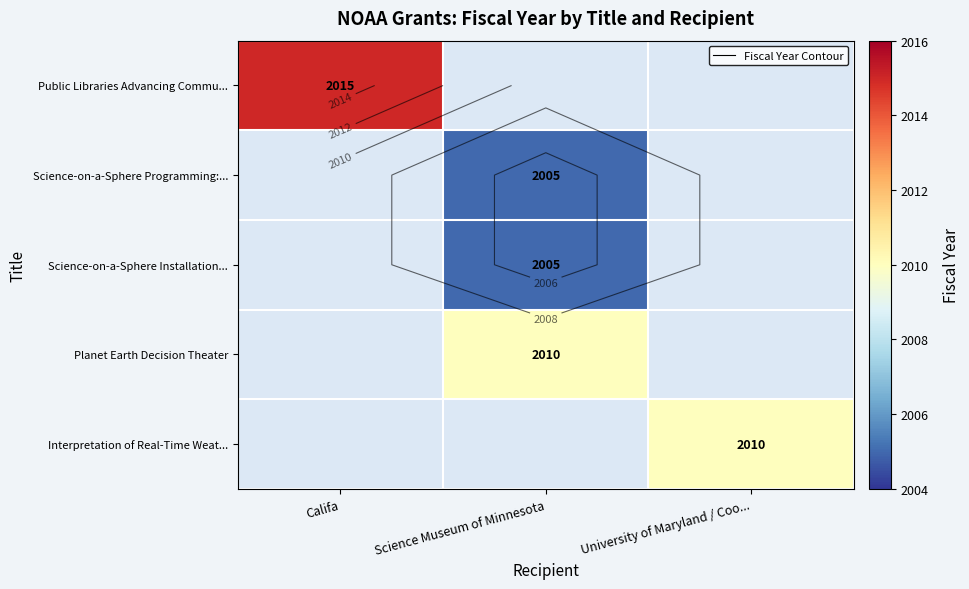

At which category does the chart reach its minimum across all series?

Science Museum of Minnesota